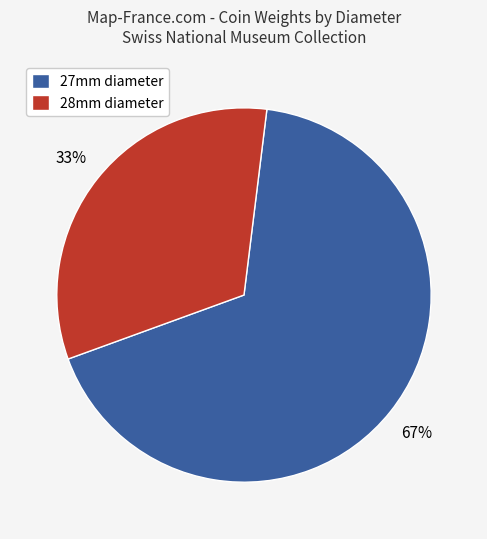

Between 28mm diameter and 27mm diameter, which is larger?

27mm diameter